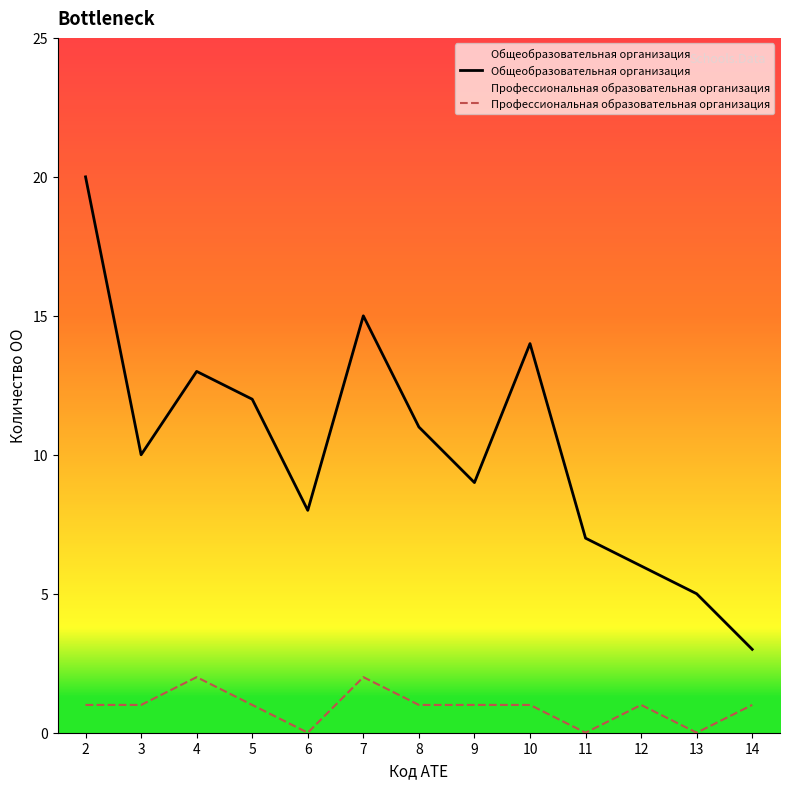

At which category is the sum across all series the highest?

2